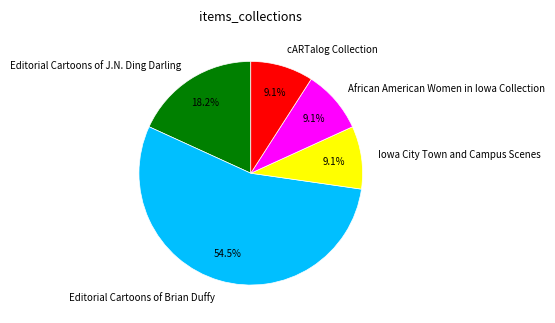

How much of the chart is everything except Editorial Cartoons of Brian Duffy?

45.5%